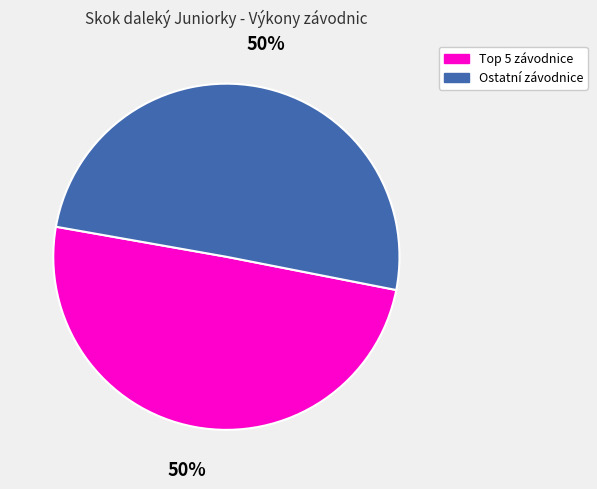

True or false: Ostatní závodnice accounts for 40% of the total.

False